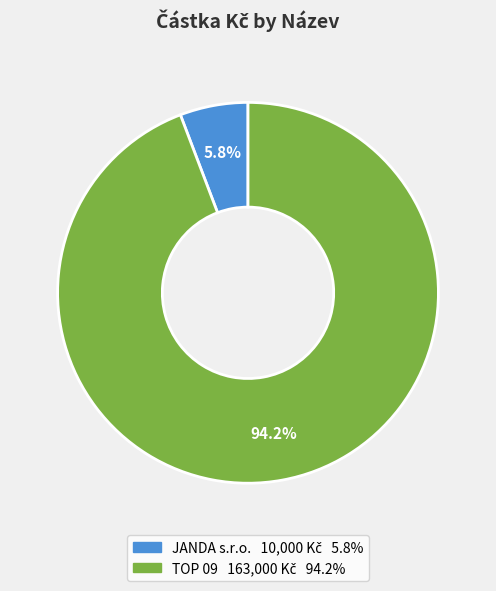

What is the largest slice in the pie chart?

TOP 09